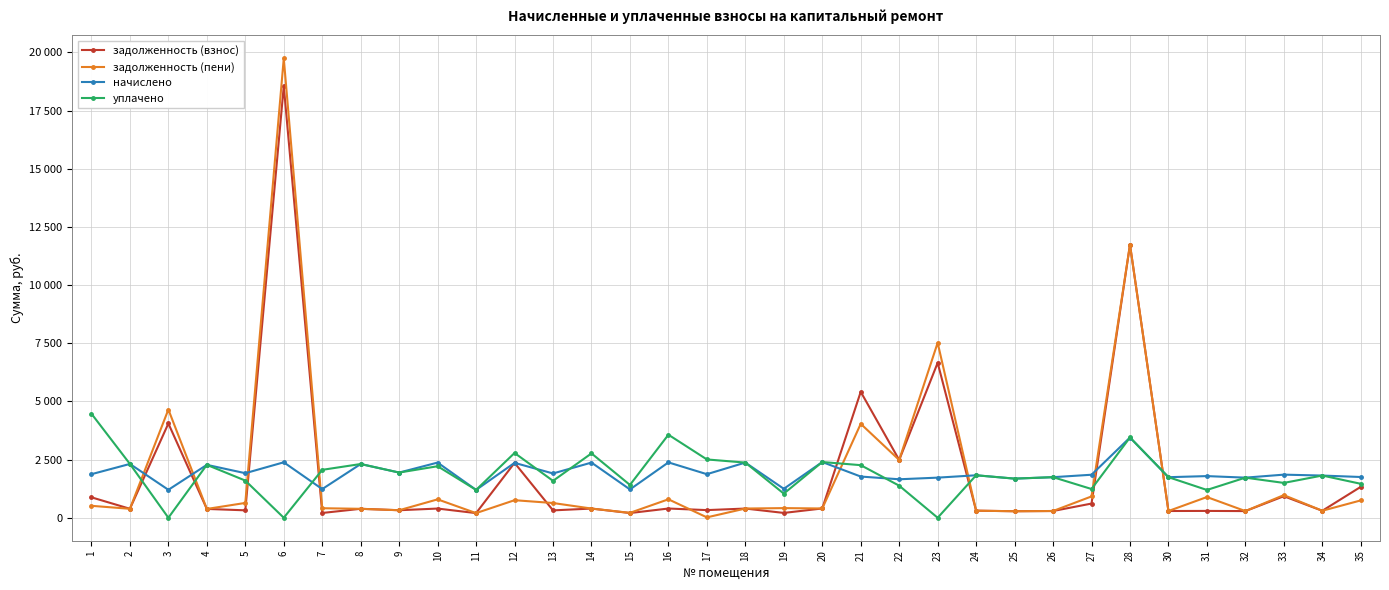

True or false: задолженность (пени) and начислено cross at least once.

True